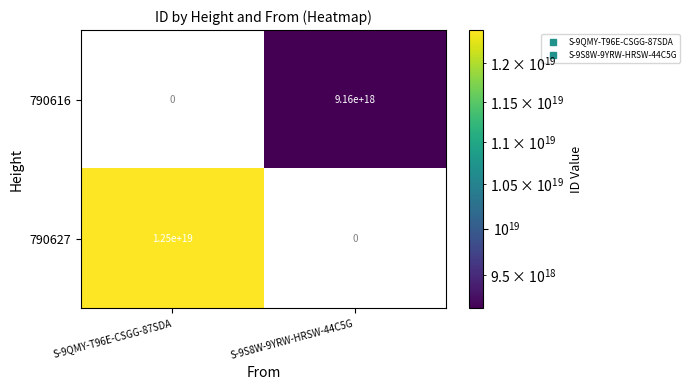

Which series has the largest range (max minus min)?

790627